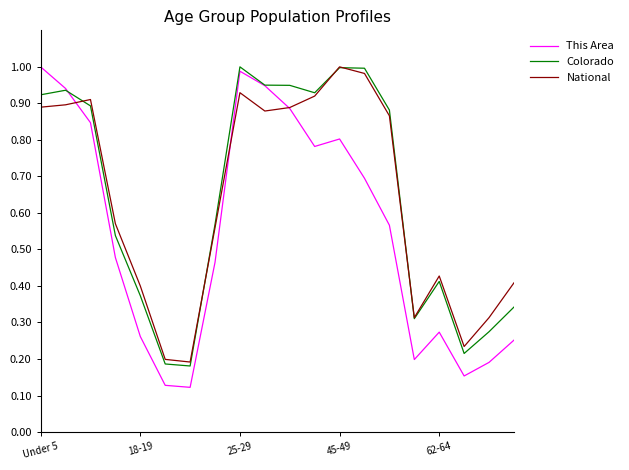

Which series has the widest spread of values?

This Area